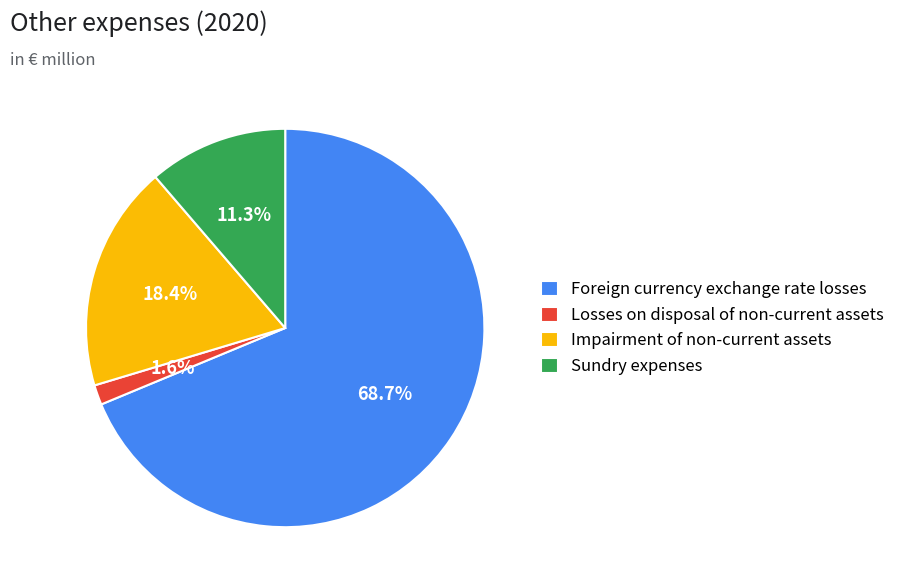

Does any single category account for the majority?

Yes